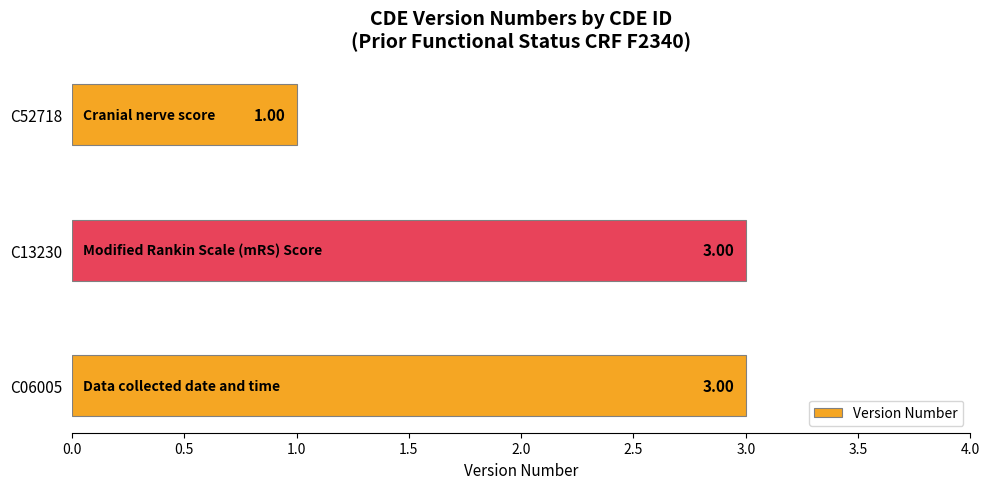

How many values are below 3?

1